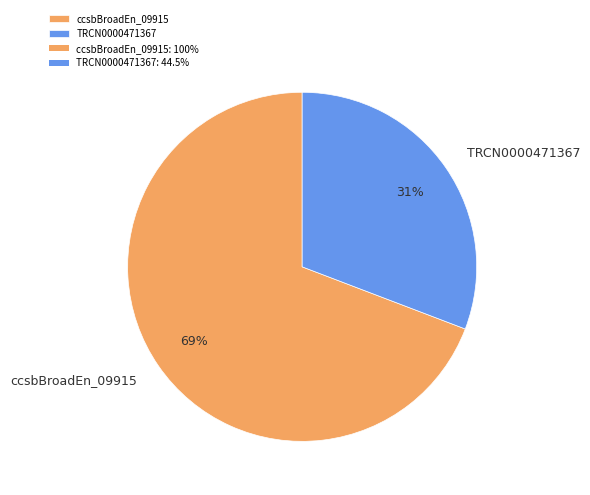

To the nearest percent, what is the difference between the largest and smallest slice percentages?

38%